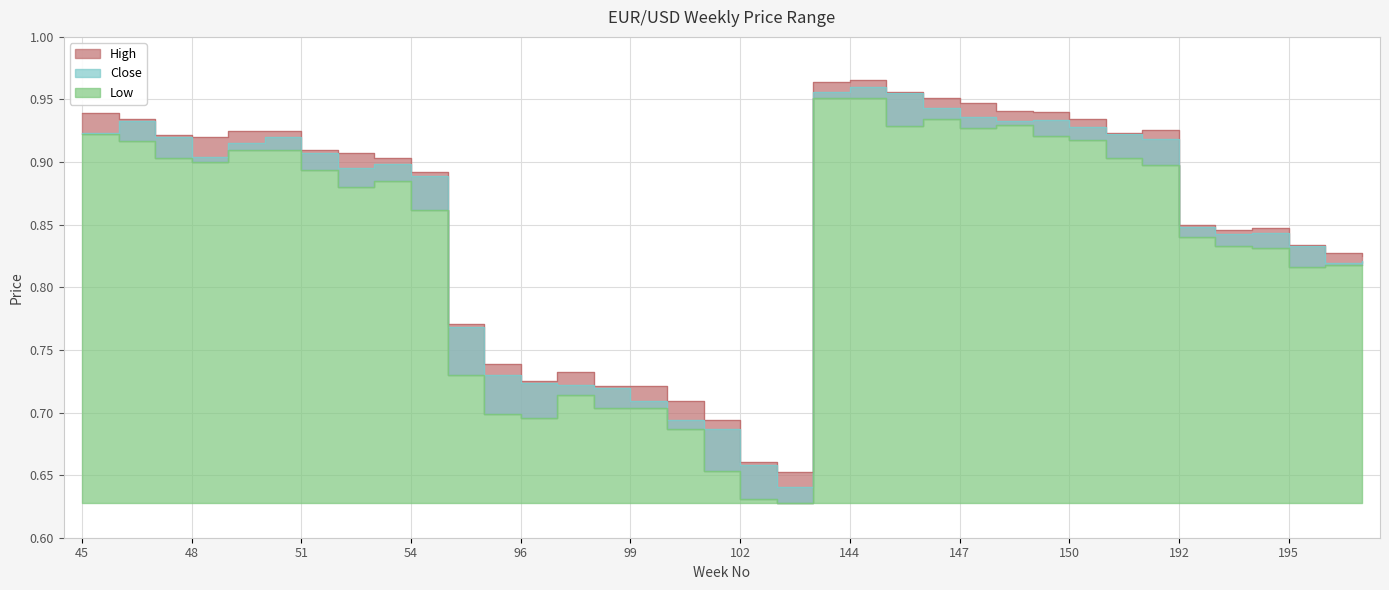

How many lines are shown in the chart?

3